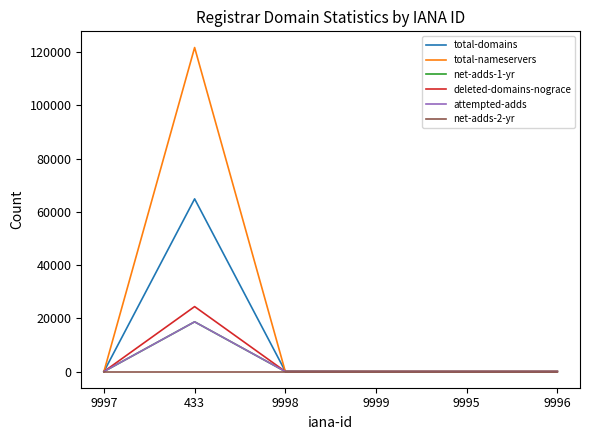

Is this an area chart (filled region under the line)?

No